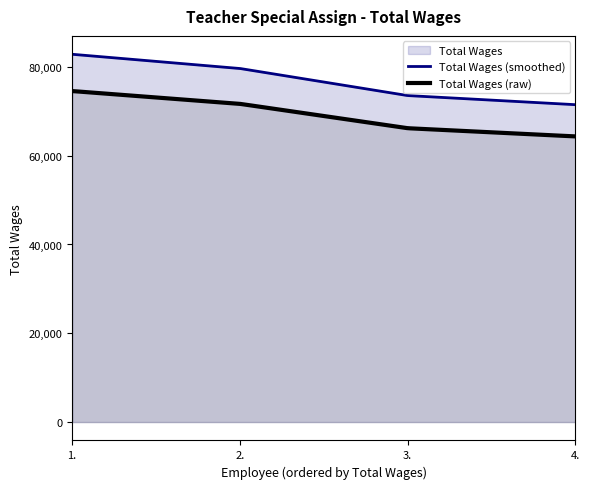

What is the maximum value shown in the chart?

82837.7